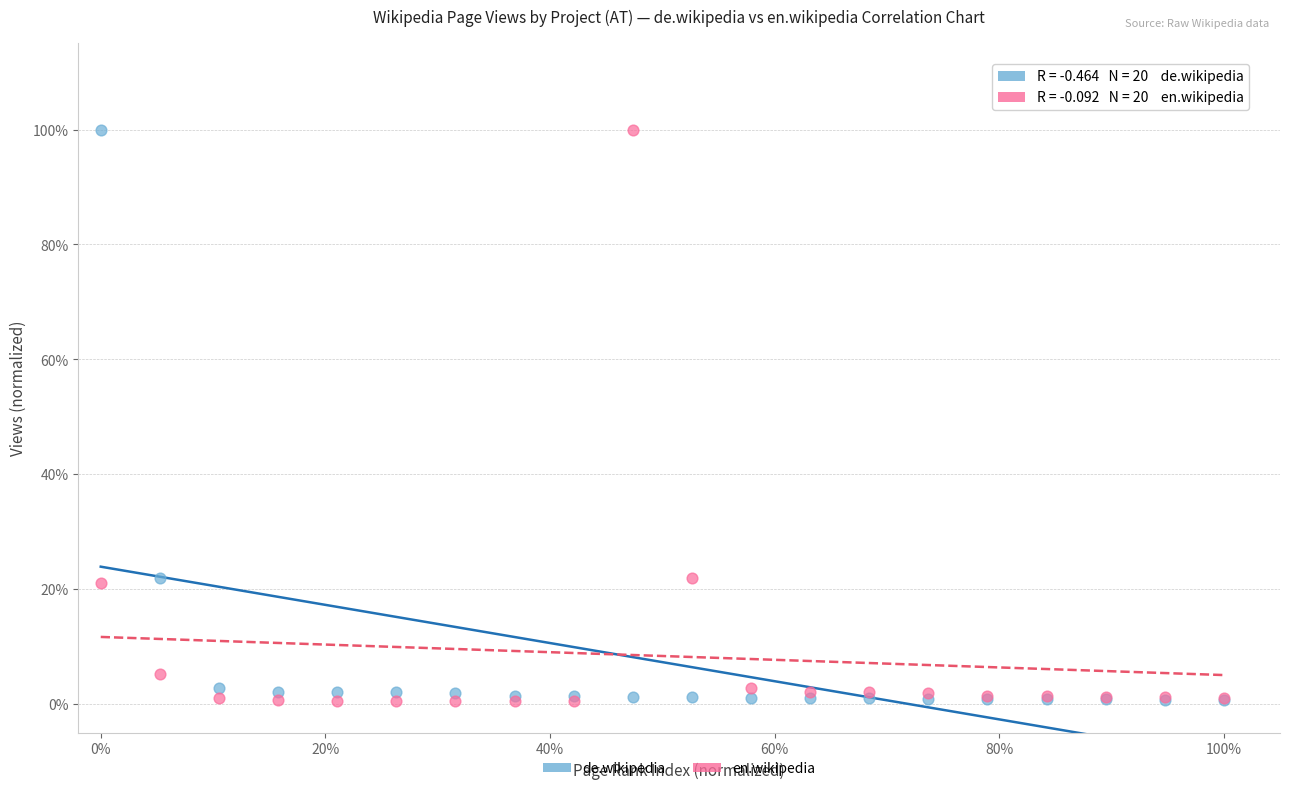

What are all the series names shown in the legend?

de.wikipedia, en.wikipedia